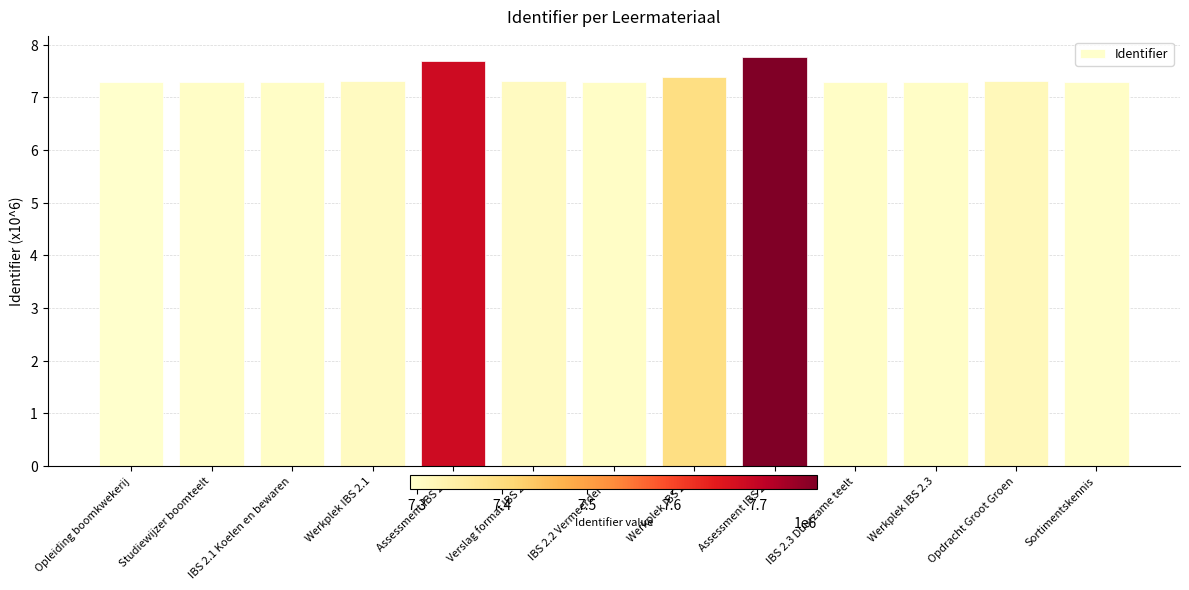

What is the average value?

7.4